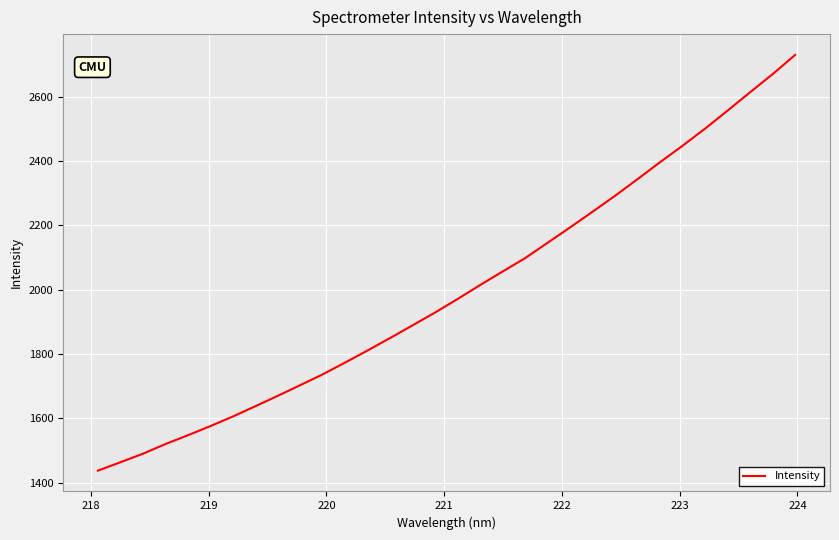

What is the smallest value displayed?

1437.9